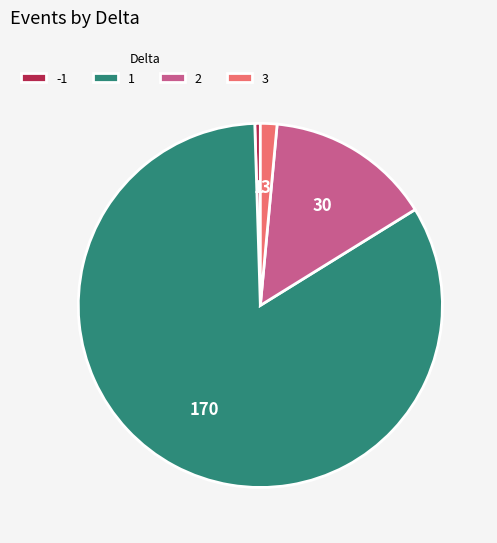

The 3 slice represents 11% of the pie. True or false?

False